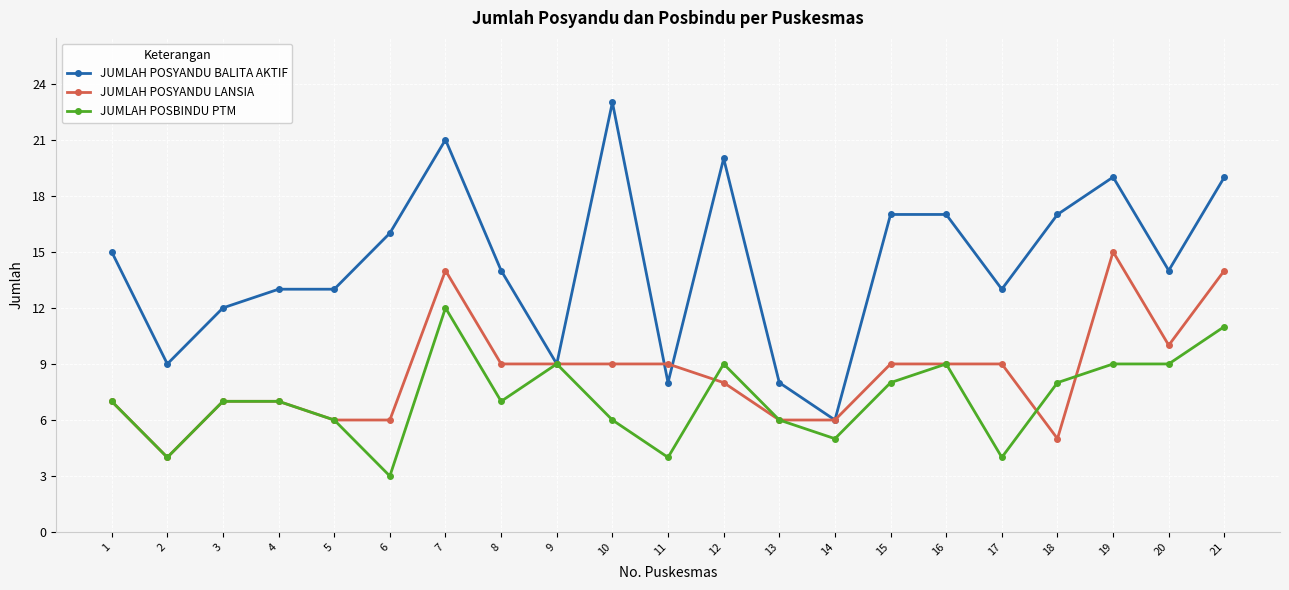

What is the spread (max minus min) of values at 20?

5